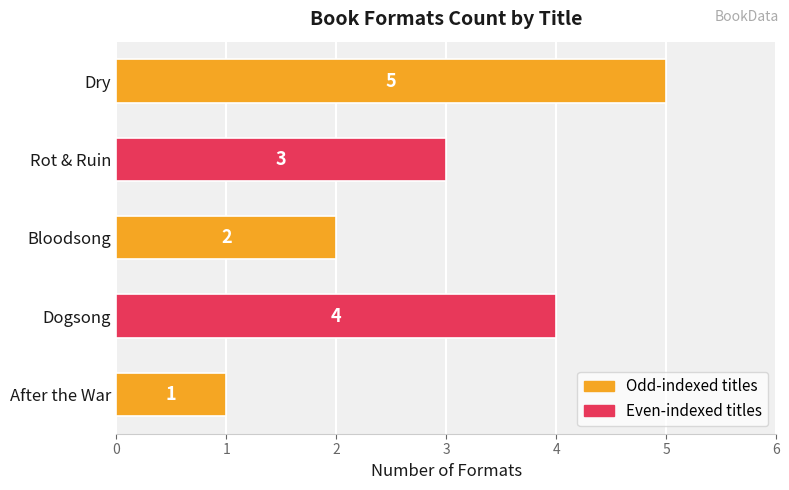

Between Dogsong and After the War, which is larger?

Dogsong